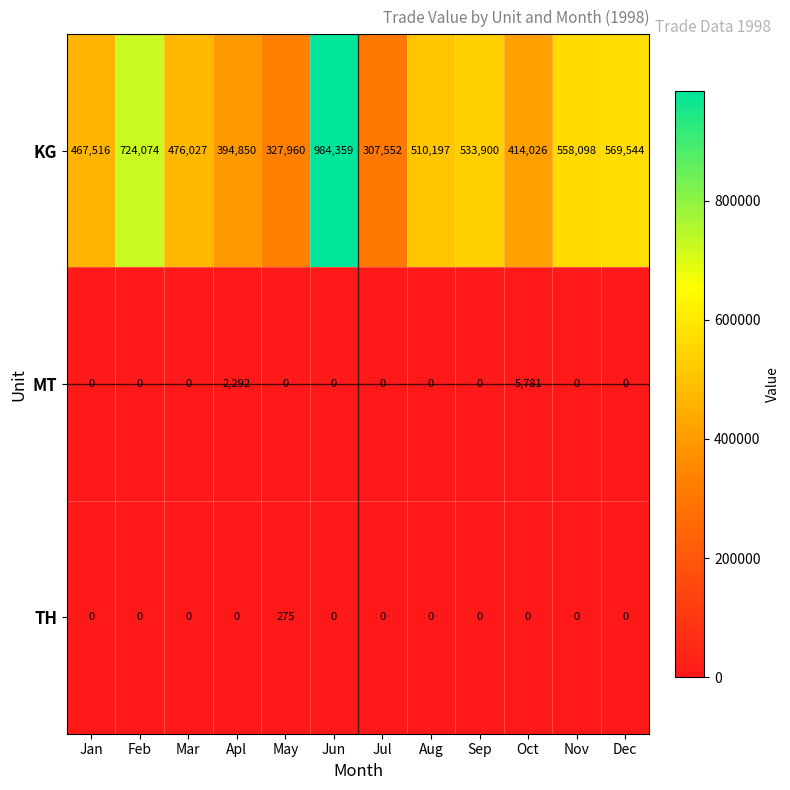

How many values in TH are above zero?

1